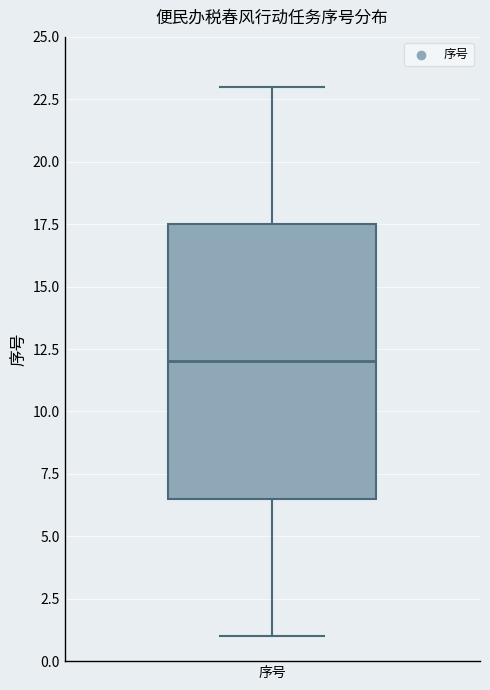

Where is the upper edge of the box for 序号 on the y-axis? The values are not printed on the chart, so give them approximately, as read against the axis.

17.5